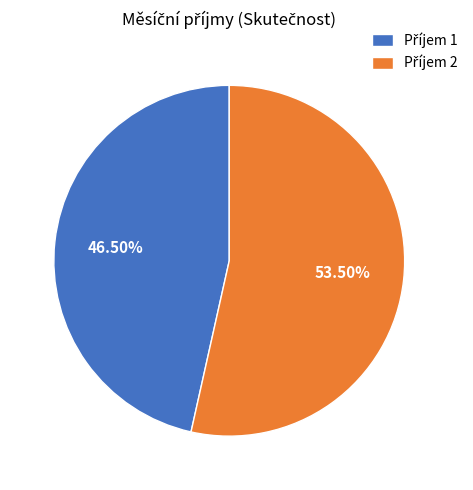

Is there a majority slice in this chart?

Yes